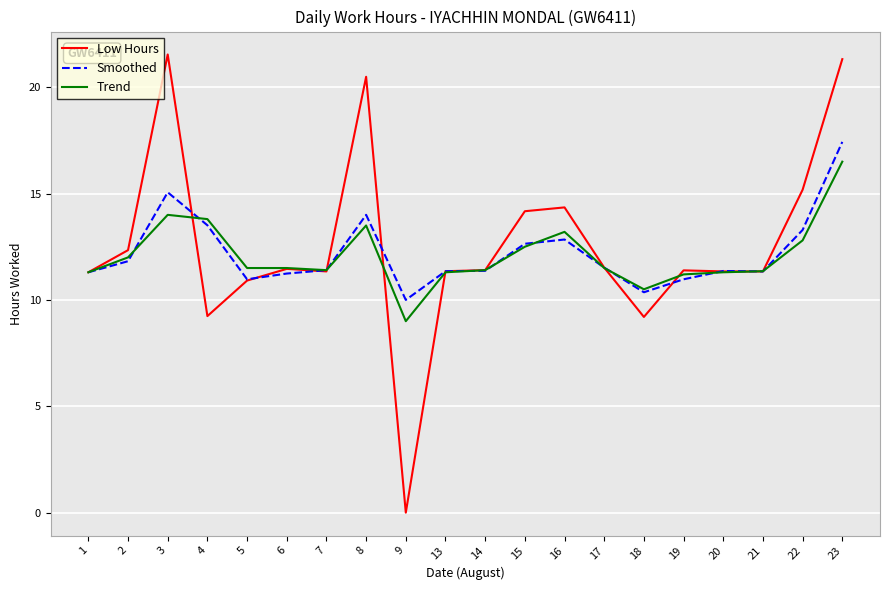

Which series has the largest total across all categories?

Low Hours